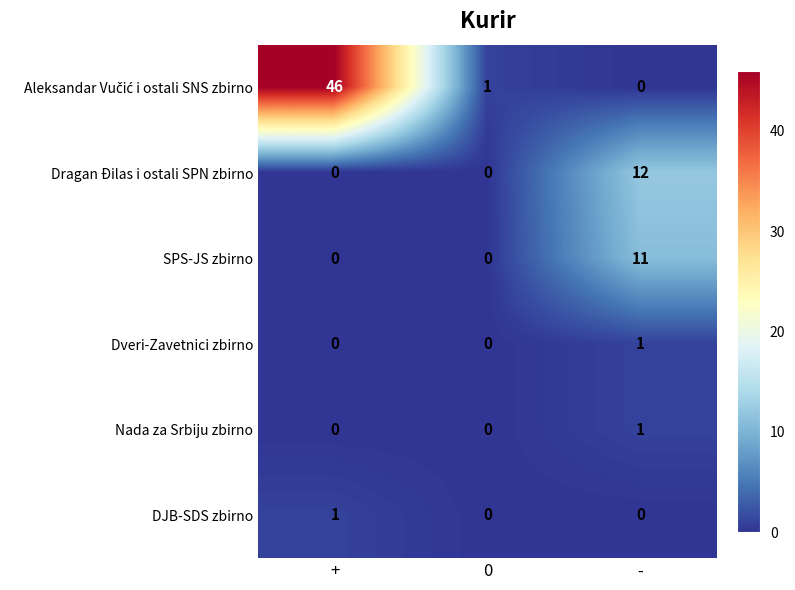

How many data points does each series have?

3